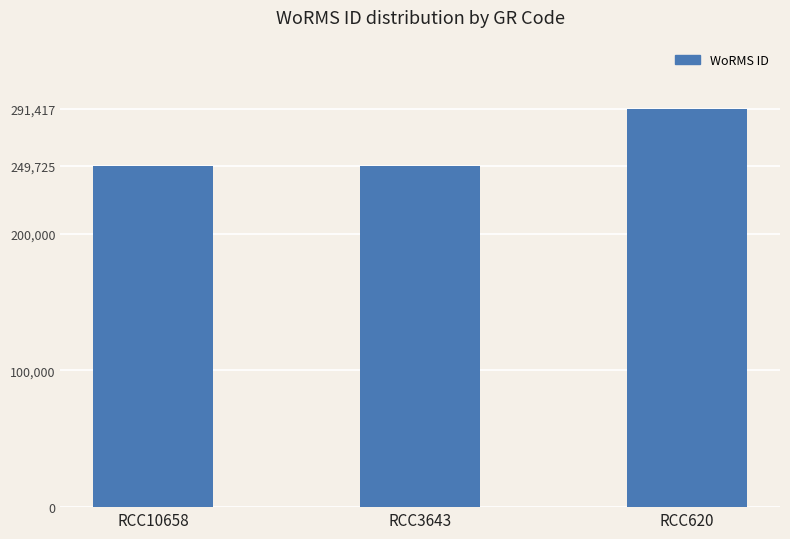

How many categories are shown in the chart?

3